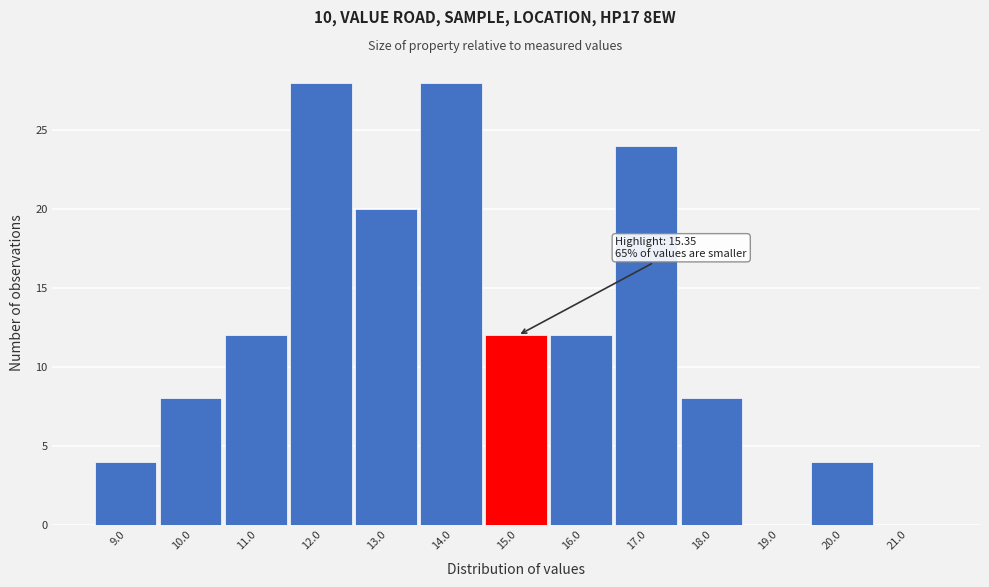

Reading left to right, extract all data points from this chart.

9.0=4	10.0=8	11.0=12	12.0=28	13.0=20	14.0=28	15.0=12	16.0=12	17.0=24	18.0=8	19.0=0	20.0=4	21.0=0